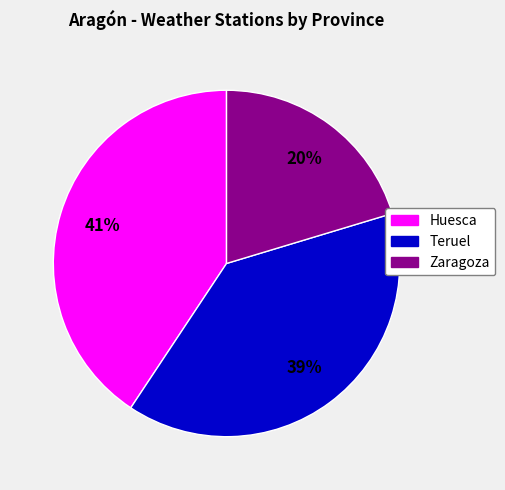

Does any single category account for the majority?

No